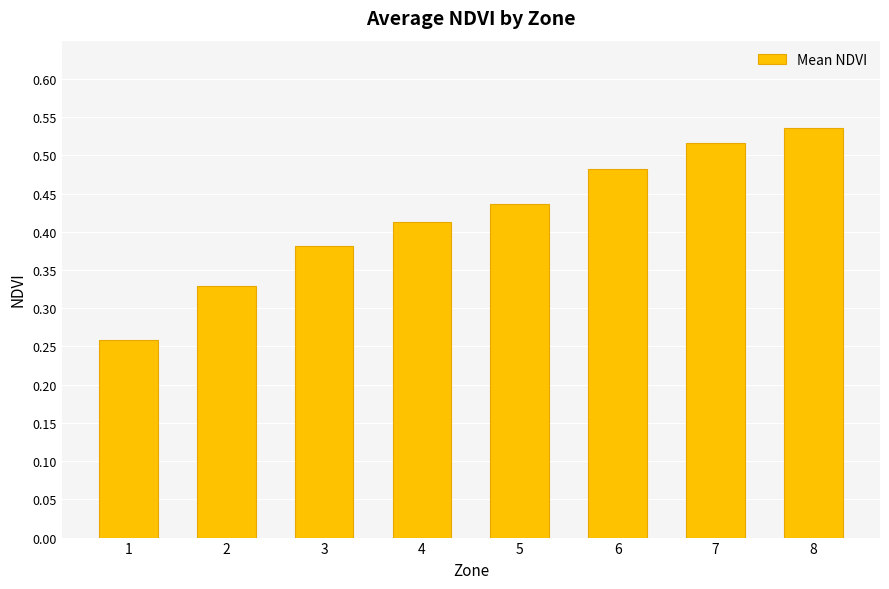

Which label corresponds to the largest value in the chart?

8